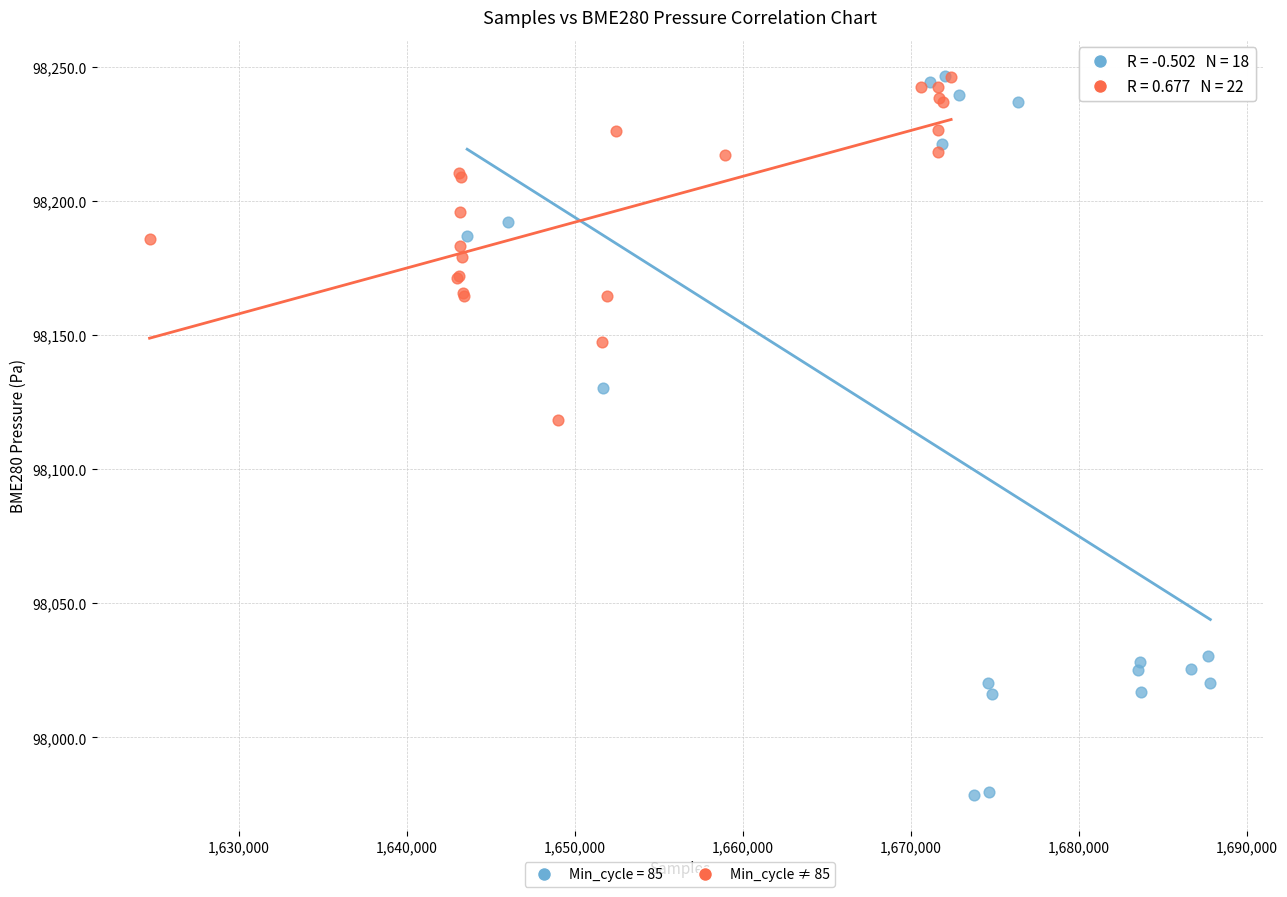

Which series has the largest Y range (max minus min)?

Min_cycle = 85